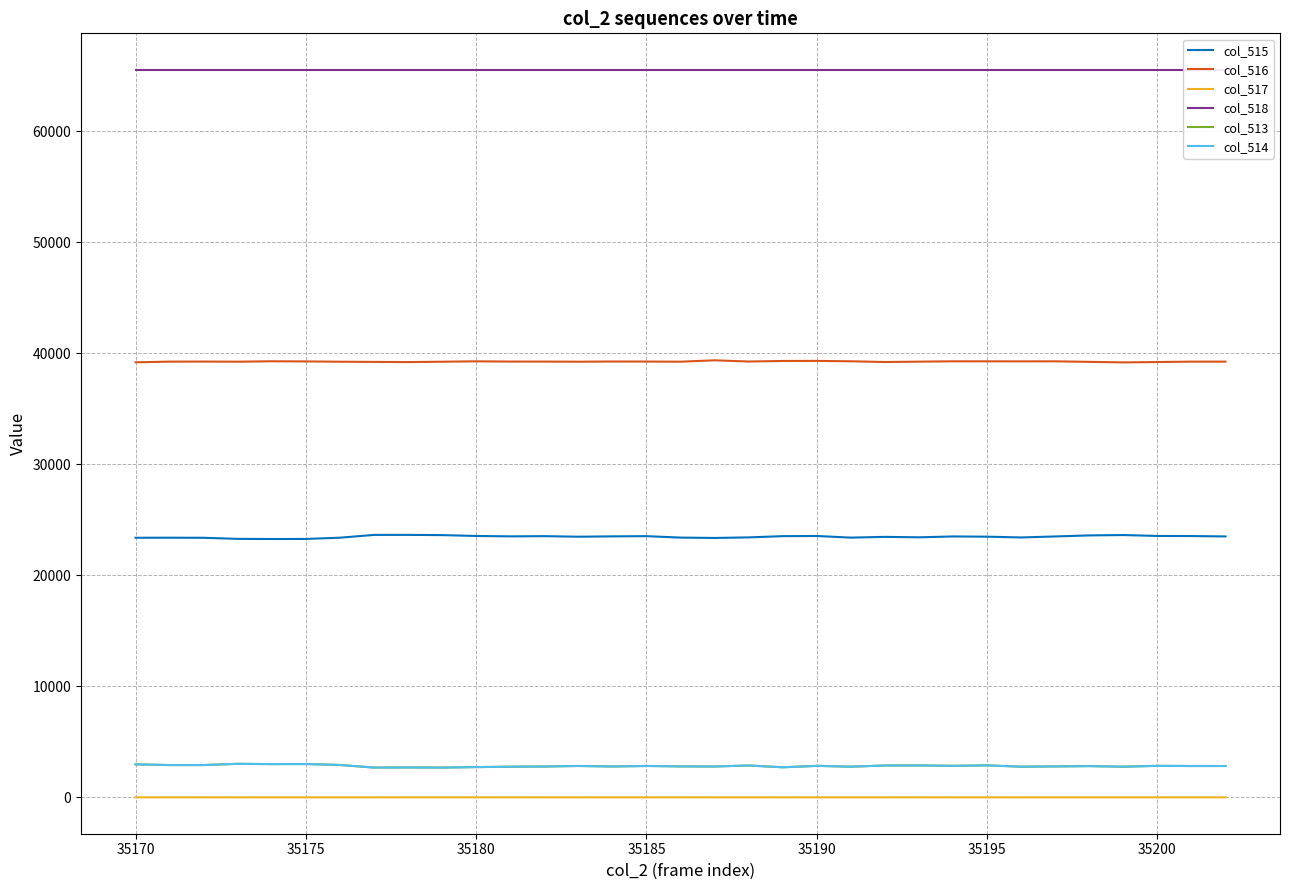

What is the highest value of the col_514 series?

3018